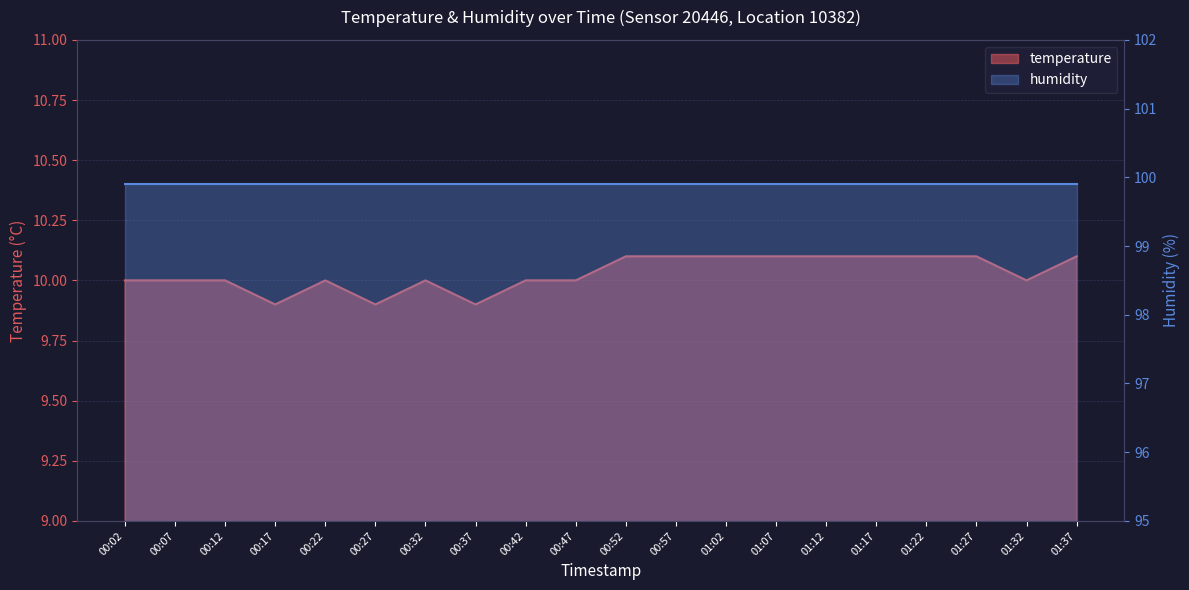

List the labels in order of value, smallest first.

00:17, 00:27, 00:37, 00:02, 00:07, 00:12, 00:22, 00:32, 00:42, 00:47, 01:32, 00:52, 00:57, 01:02, 01:07, 01:12, 01:17, 01:22, 01:27, 01:37